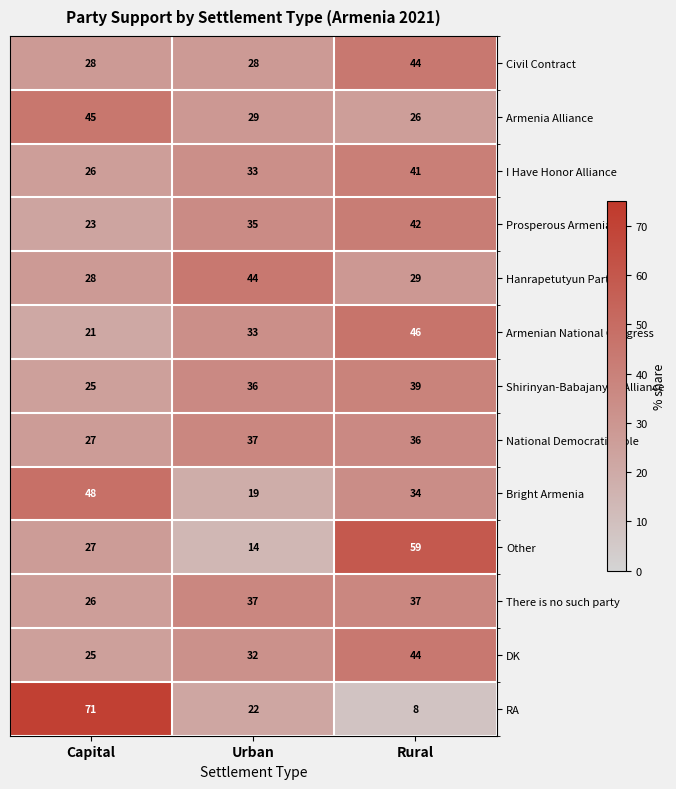

At which category is the sum across all series the highest?

Rural